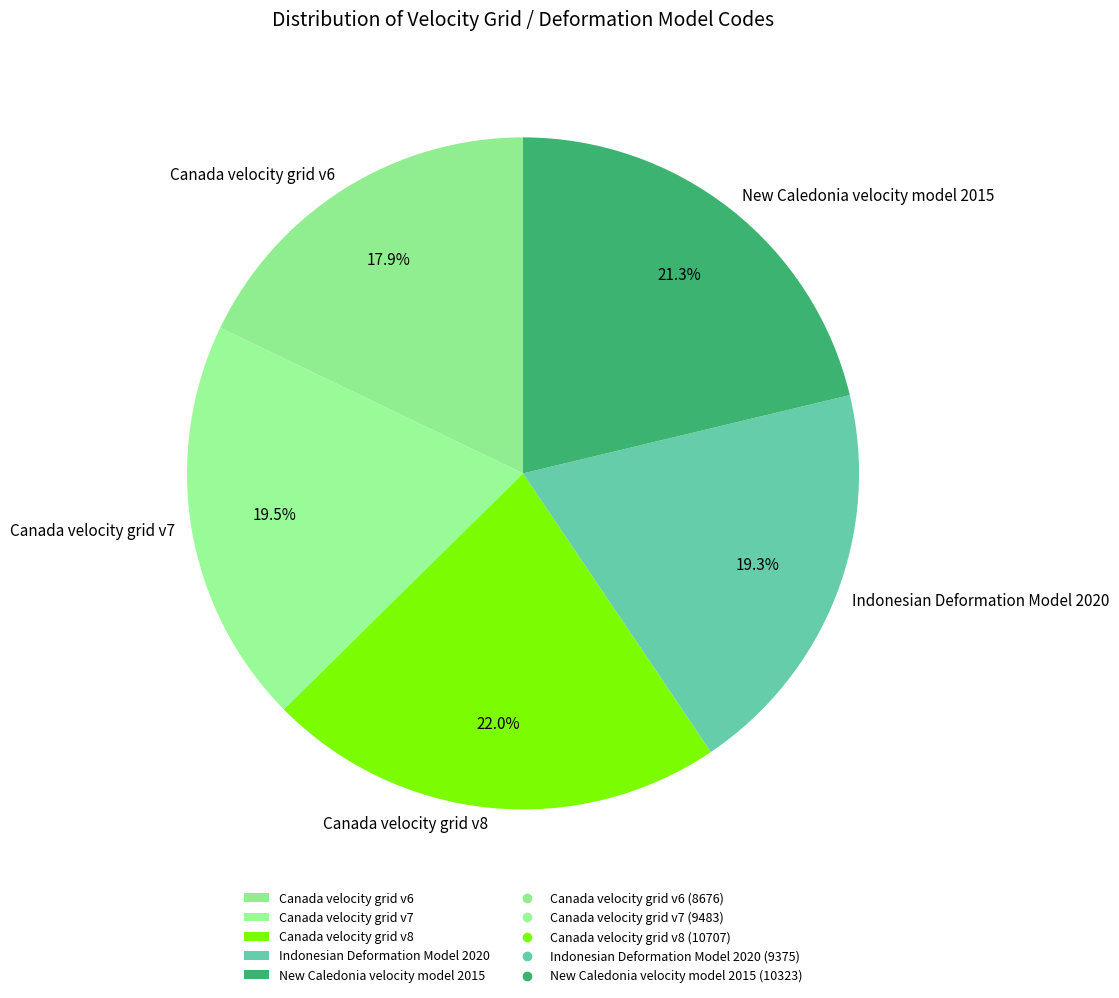

Is it true that Indonesian Deformation Model 2020 is 9% of the pie?

False